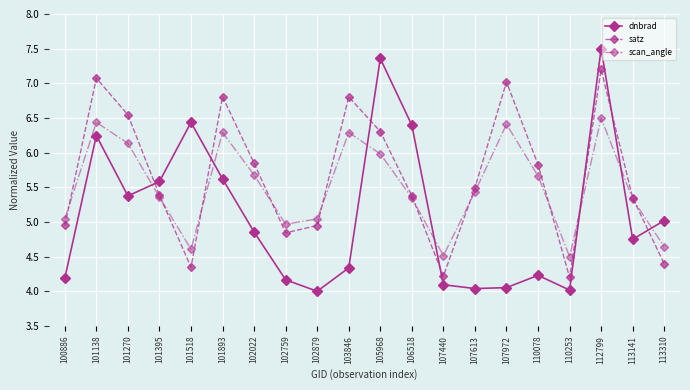

Which series ends up on top after the final intersection of dnbrad and satz?

dnbrad